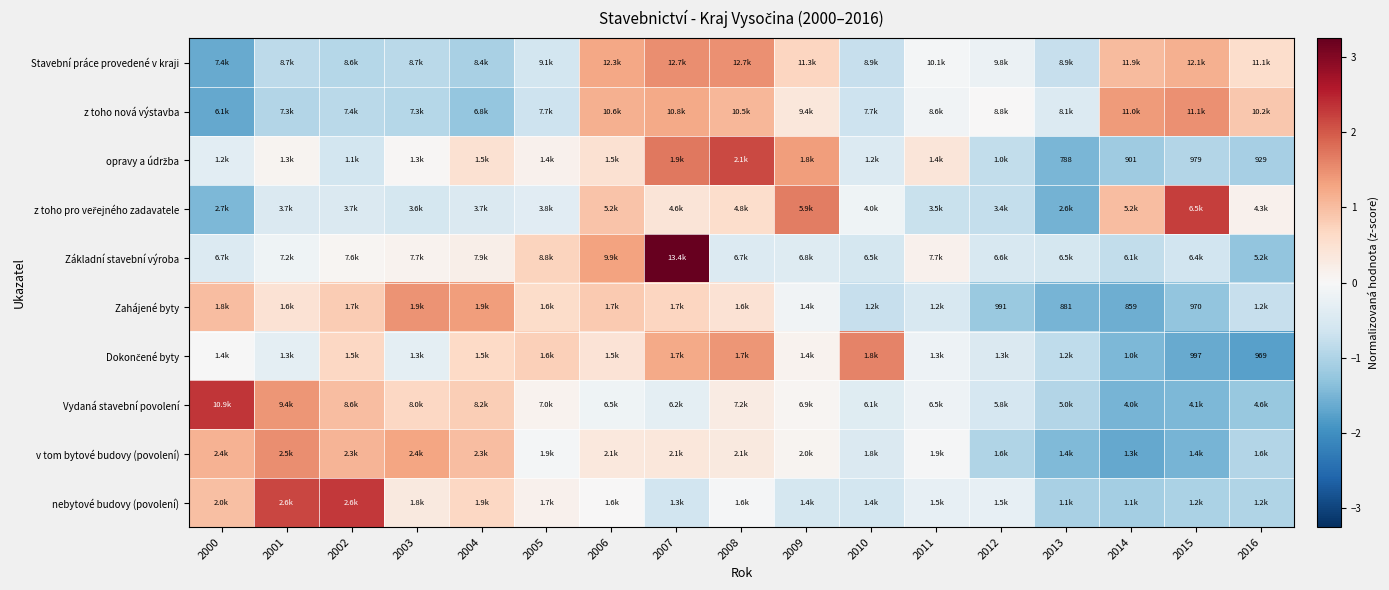

True or false: Vydaná stavební povolení has a value of 0.2 at 2005.

False